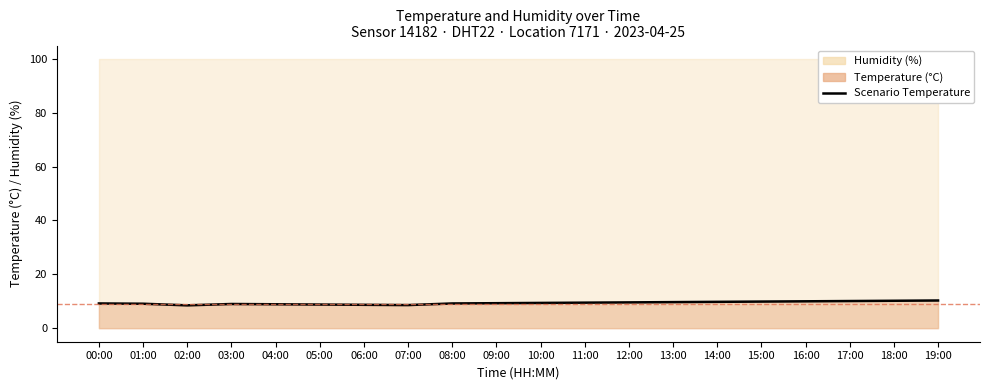

List the labels in order of value, largest first.

19:00, 18:00, 17:00, 16:00, 15:00, 14:00, 13:00, 12:00, 11:00, 10:00, 09:00, 00:00, 08:00, 01:00, 03:00, 04:00, 05:00, 06:00, 07:00, 02:00